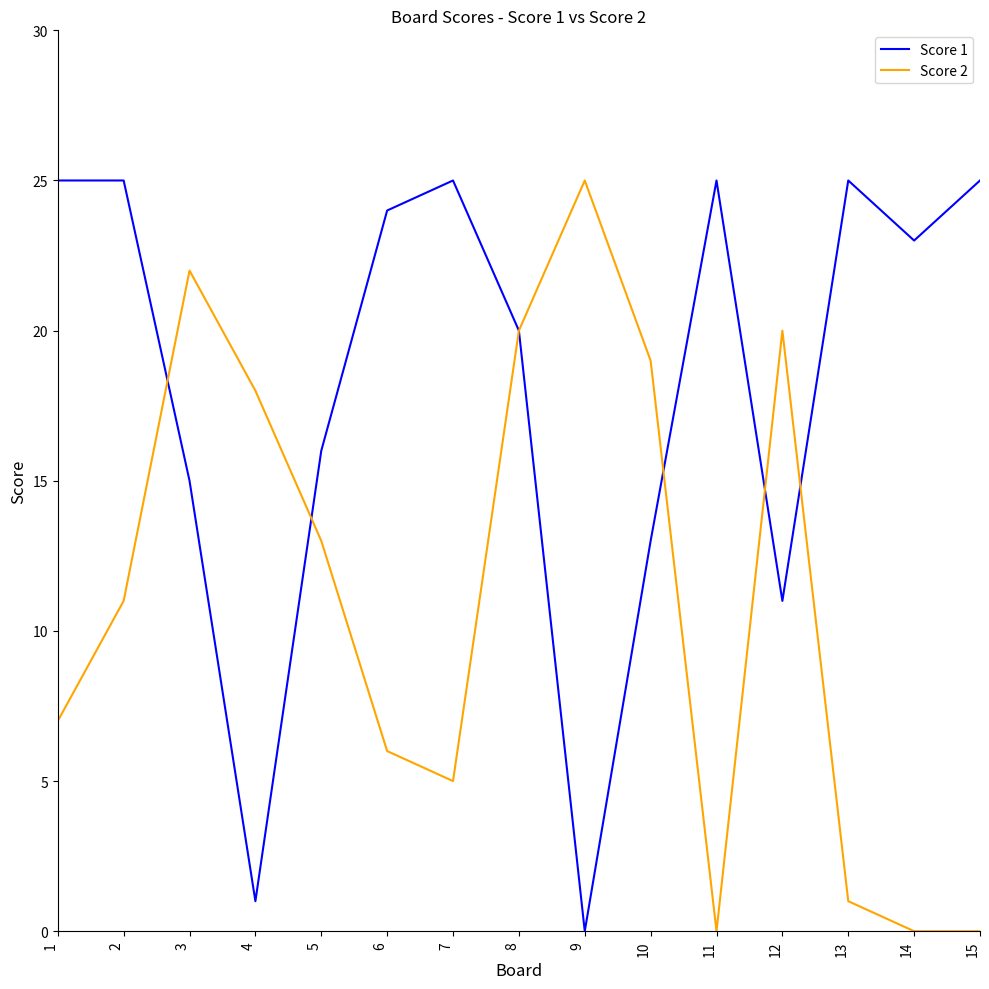

Which series changed the most between 9 and 12?

Score 1